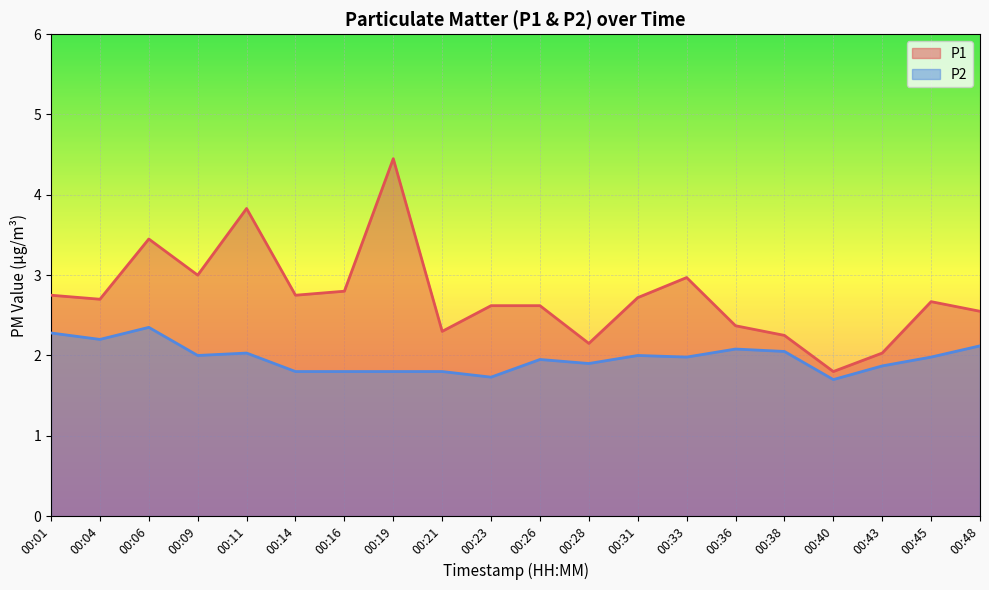

What is the highest value of the P2 series?

2.4